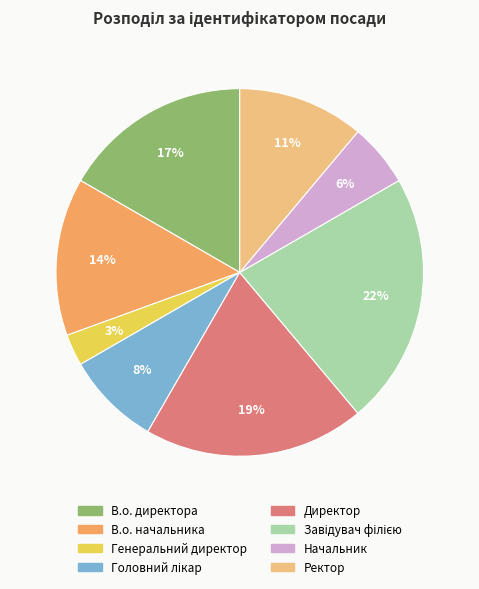

How many slices are in this pie chart?

8